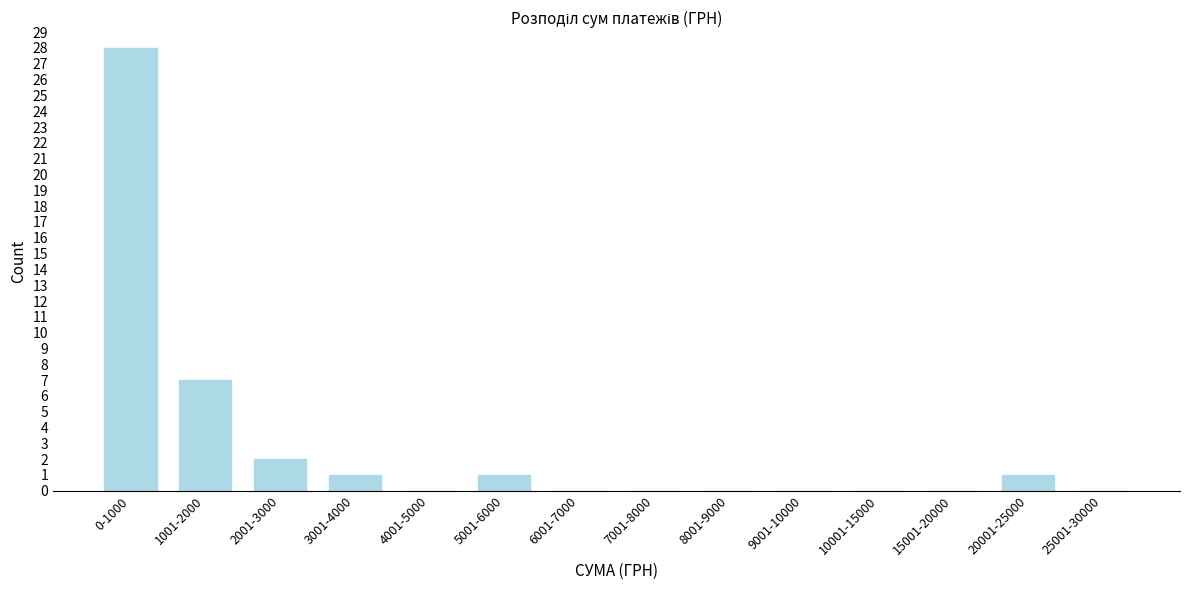

Reading right to left, what are all the values shown in this chart?

25001-30000=0	20001-25000=1	15001-20000=0	10001-15000=0	9001-10000=0	8001-9000=0	7001-8000=0	6001-7000=0	5001-6000=1	4001-5000=0	3001-4000=1	2001-3000=2	1001-2000=7	0-1000=28